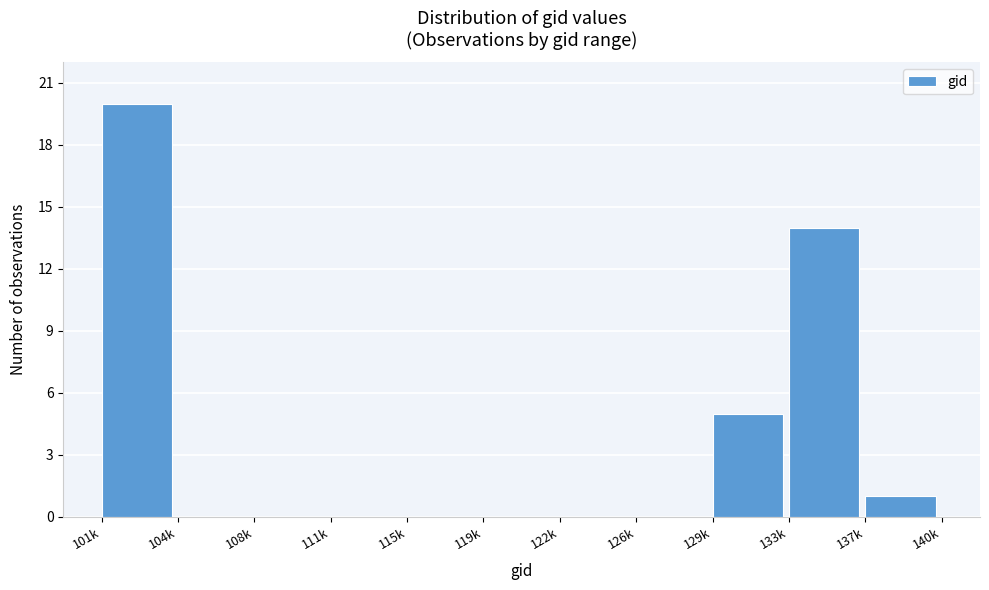

Reading left to right, transcribe all the data shown in this chart.

101k=20	104k=0	108k=0	111k=0	115k=0	119k=0	122k=0	126k=0	129k=5	133k=14	137k=1